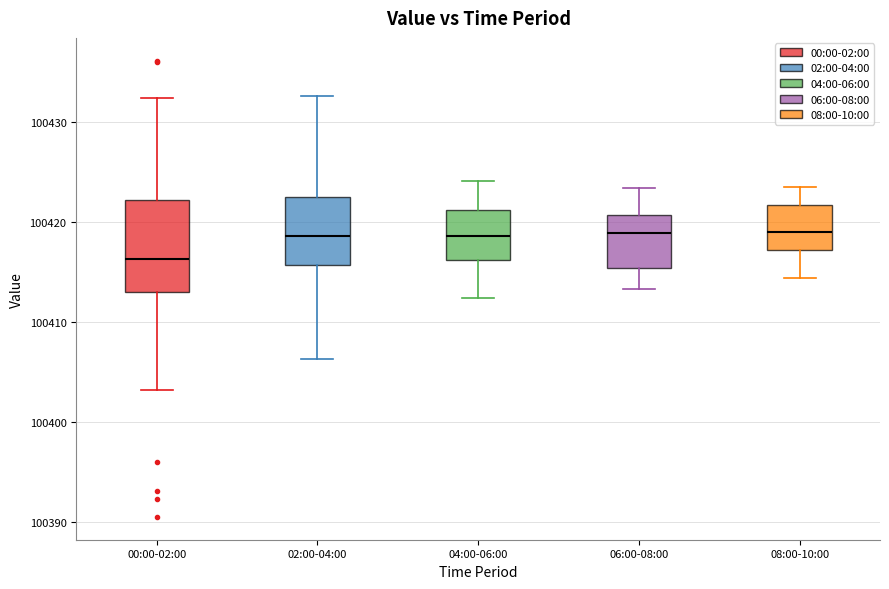

Reading left to right, read every box against the y-axis: the position of its median line, the range the box covers, and the ends of its whiskers. The values are not printed on the chart, so give them approximately, as read against the axis.

00:00-02:00: median 100416, box 100413 to 100422, whiskers 100403 to 100432
02:00-04:00: median 100419, box 100416 to 100423, whiskers 100406 to 100433
04:00-06:00: median 100419, box 100416 to 100421, whiskers 100412 to 100424
06:00-08:00: median 100419, box 100415 to 100421, whiskers 100413 to 100423
08:00-10:00: median 100419, box 100417 to 100422, whiskers 100414 to 100424